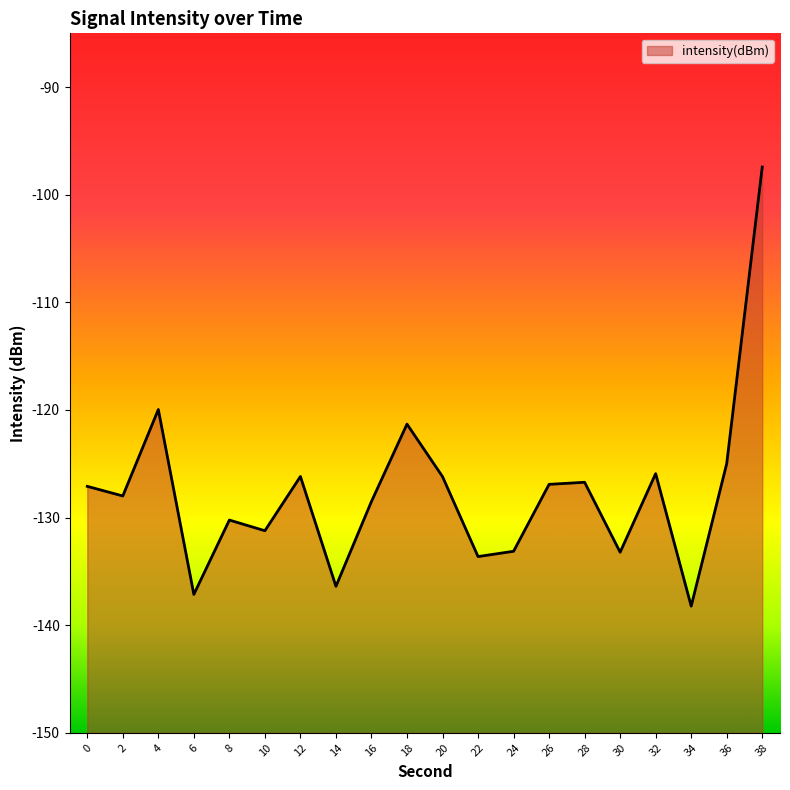

True or false: the data shows -29.3 at 34.

False